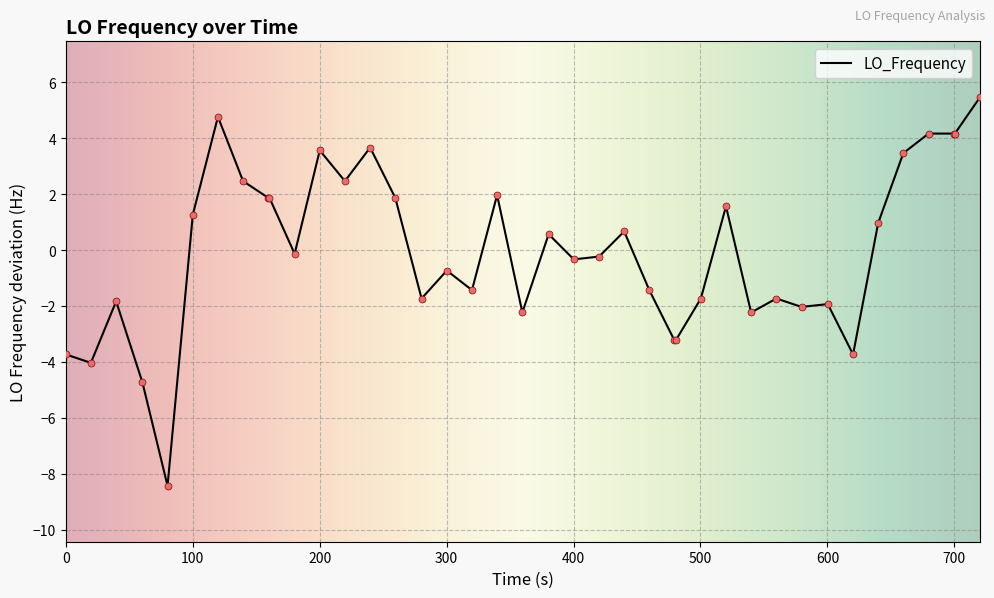

What is the maximum value shown in the chart?

5.5